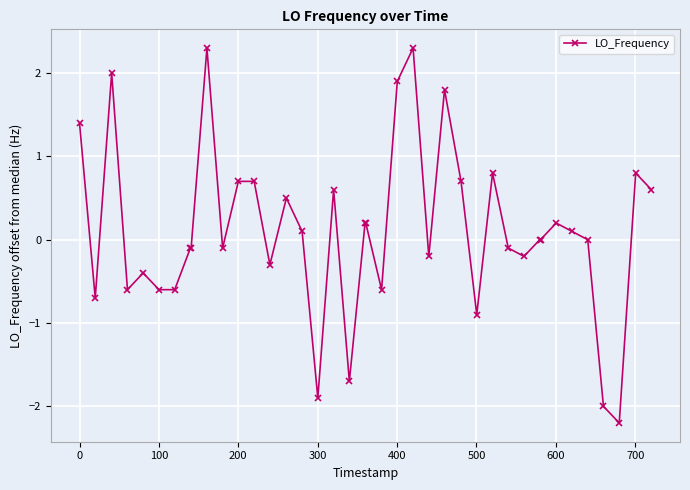

What is the value of the 28th point from the left?

-0.9